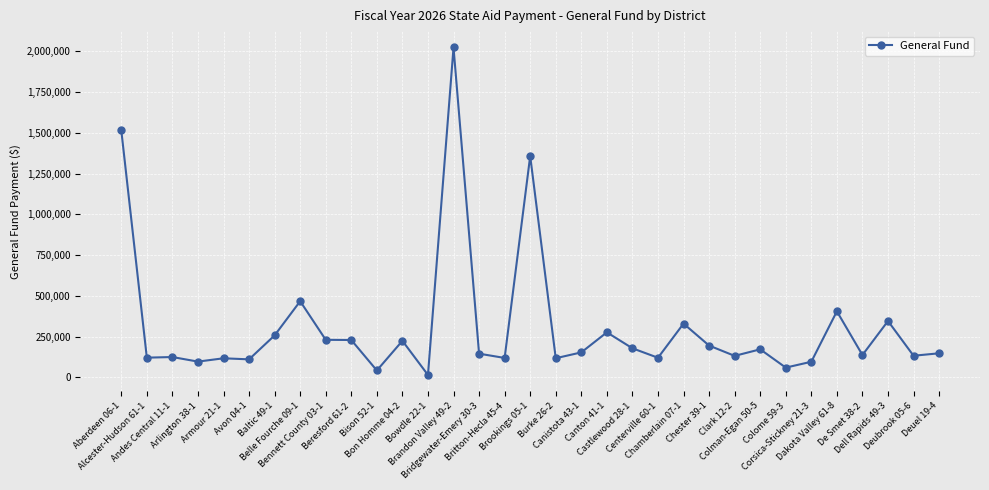

Is it true that the value at Clark 12-2 is 132280?

True